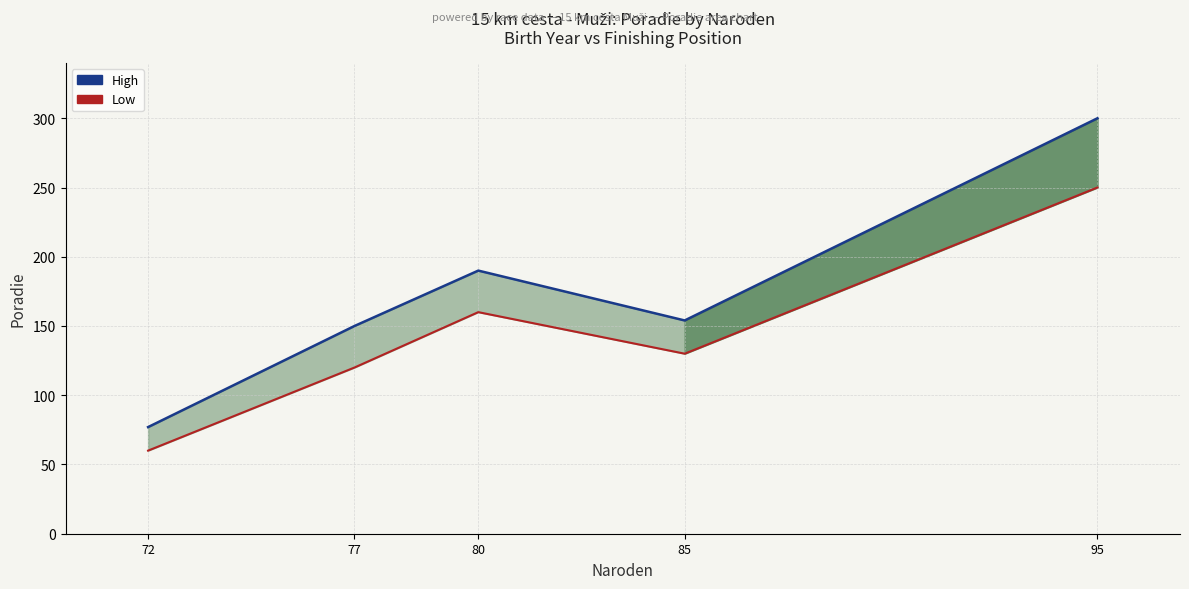

Reading right to left, list all the values displayed in this chart.

High: 300	154	190	150	77
Low: 250	130	160	120	60